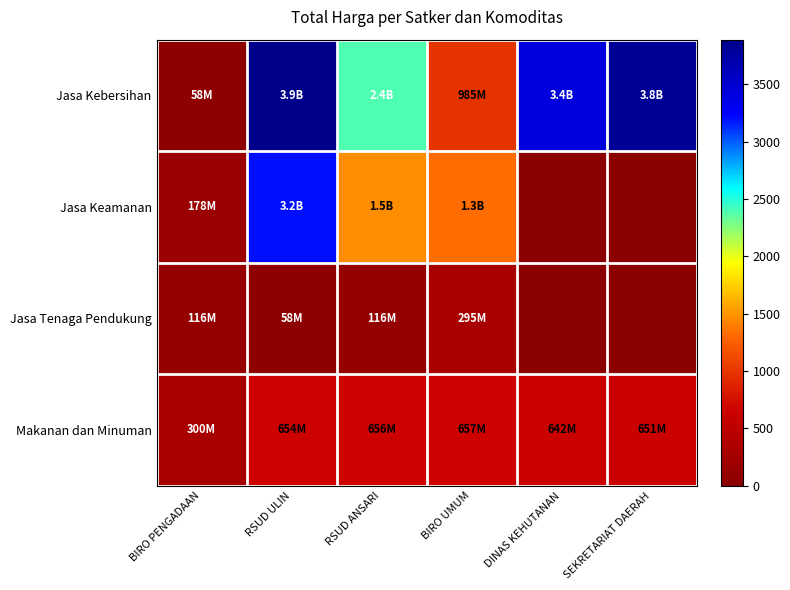

What is the greatest value displayed?

3889.4